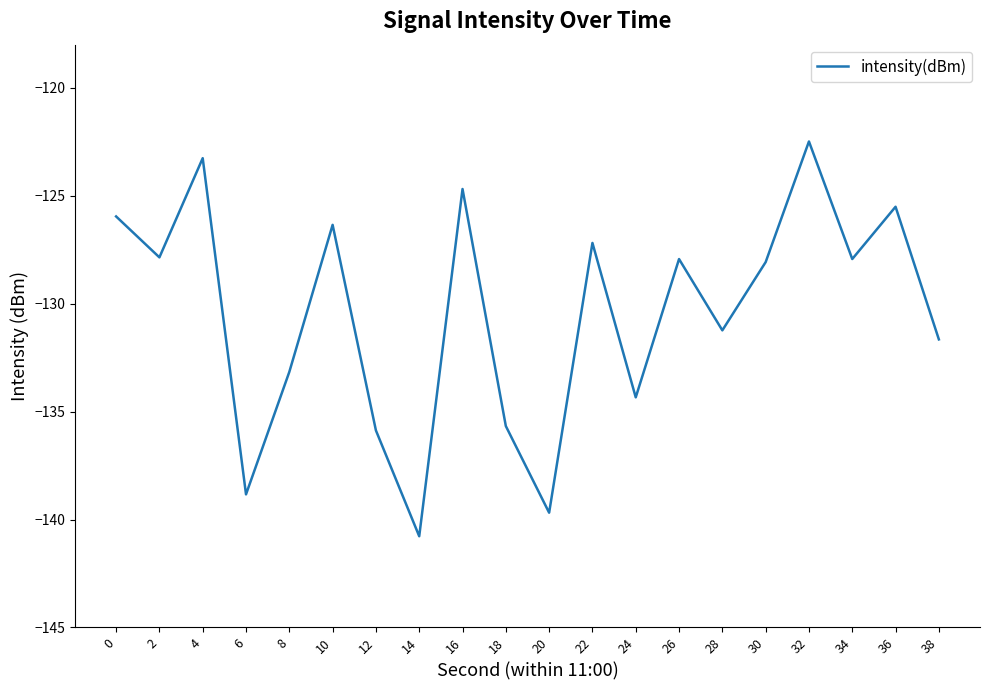

True or false: the data shows -92.9 at 20.

False